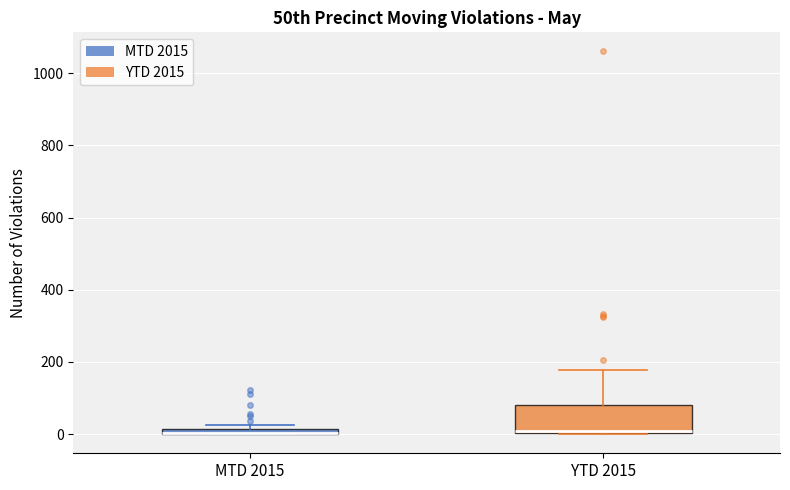

Which box is the tallest, from its lower edge to its upper edge?

YTD 2015